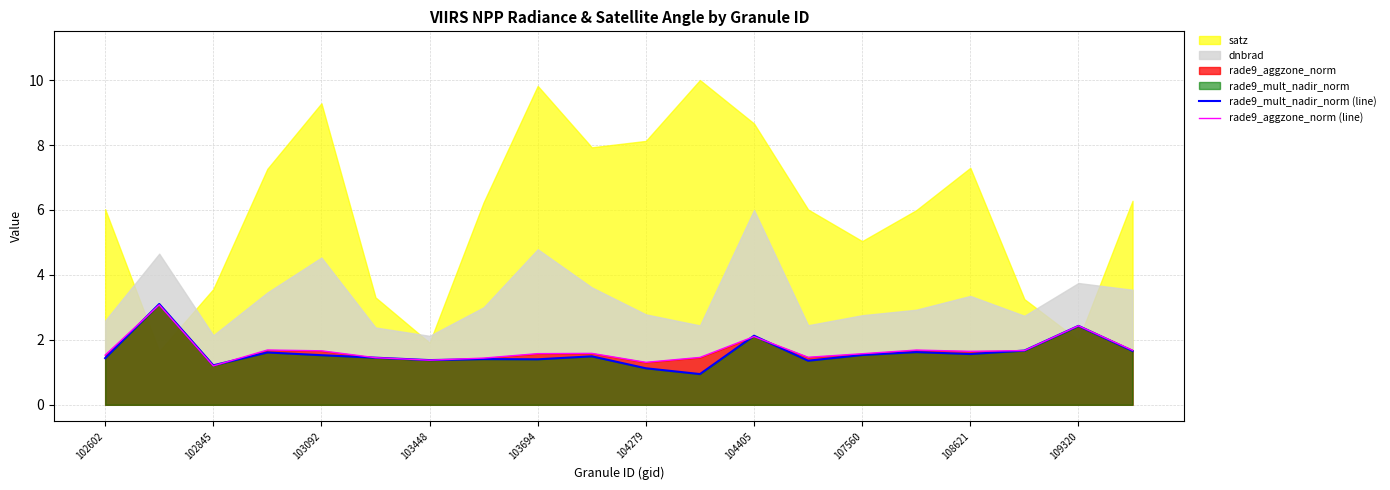

Count the number of categories in the chart.

20